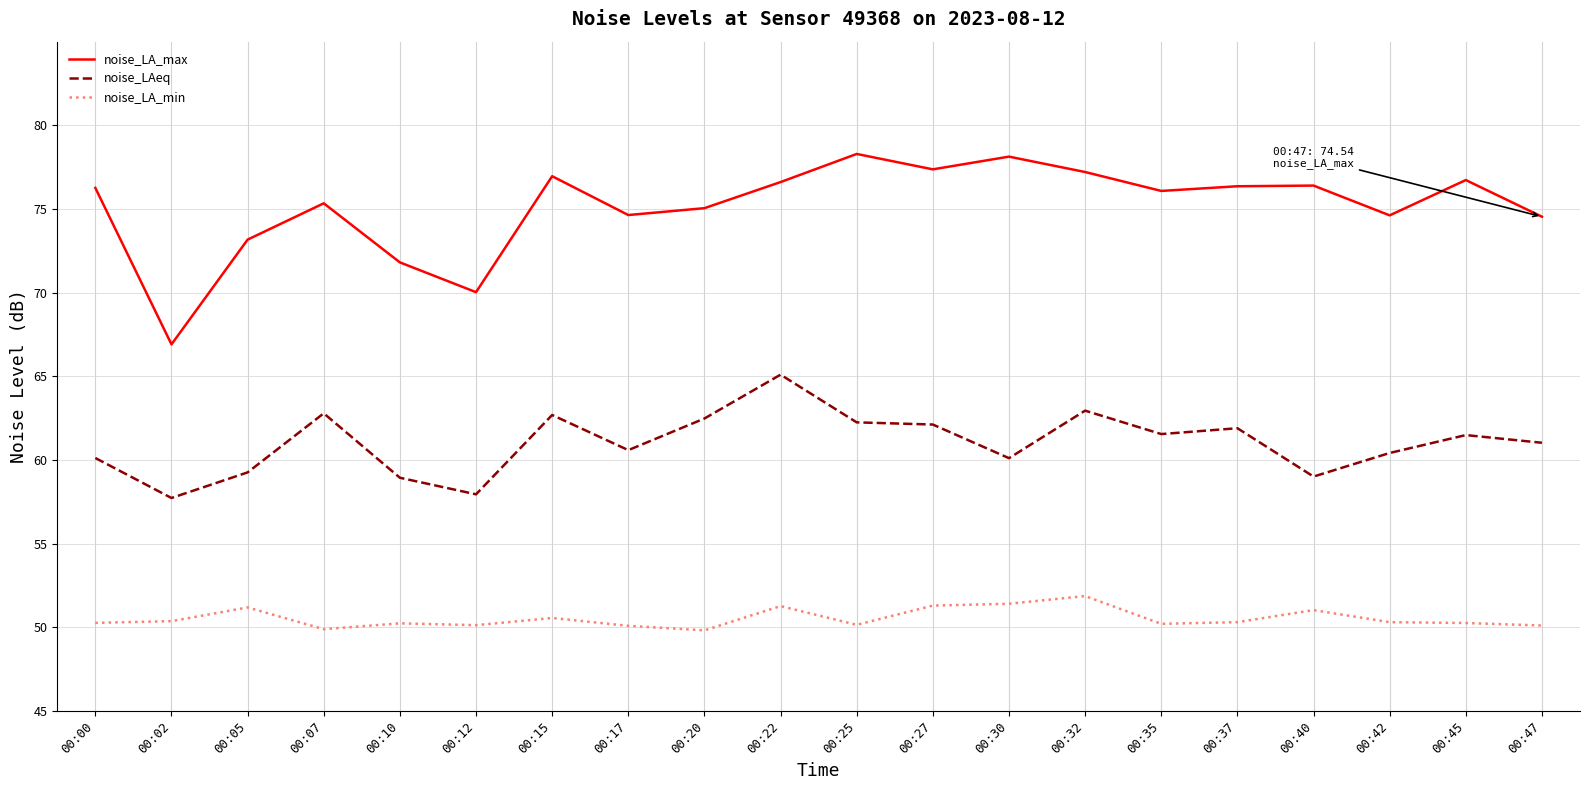

What is the sum of all noise_LAeq values?

1220.5